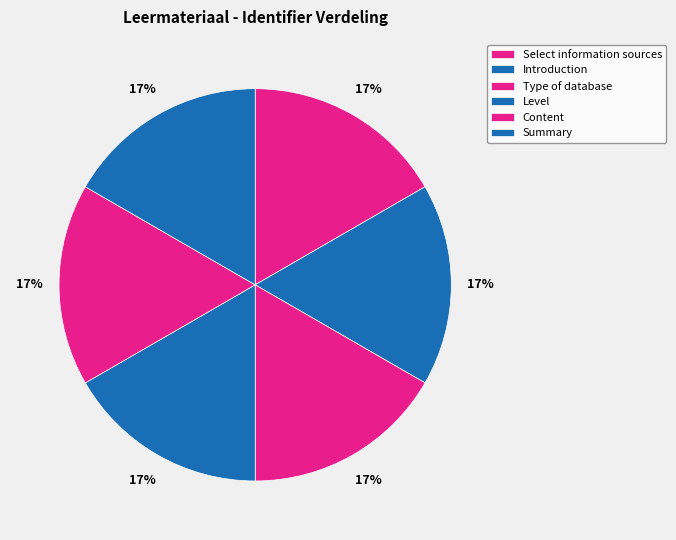

Does any single category account for the majority?

No